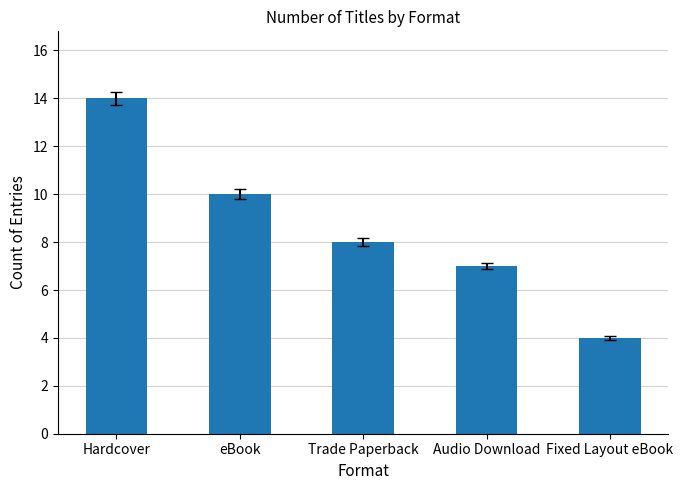

List the labels in order of value, largest first.

Hardcover, eBook, Trade Paperback, Audio Download, Fixed Layout eBook